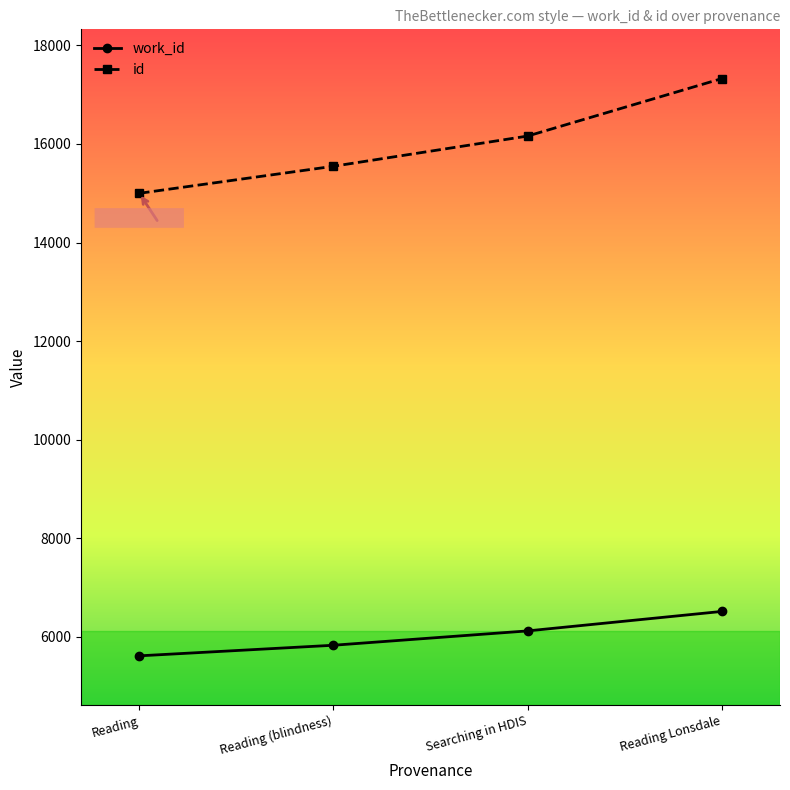

Reading left to right, transcribe all the data shown in this chart.

work_id: 5612	5827	6118	6513
id: 14999	15548	16161	17327